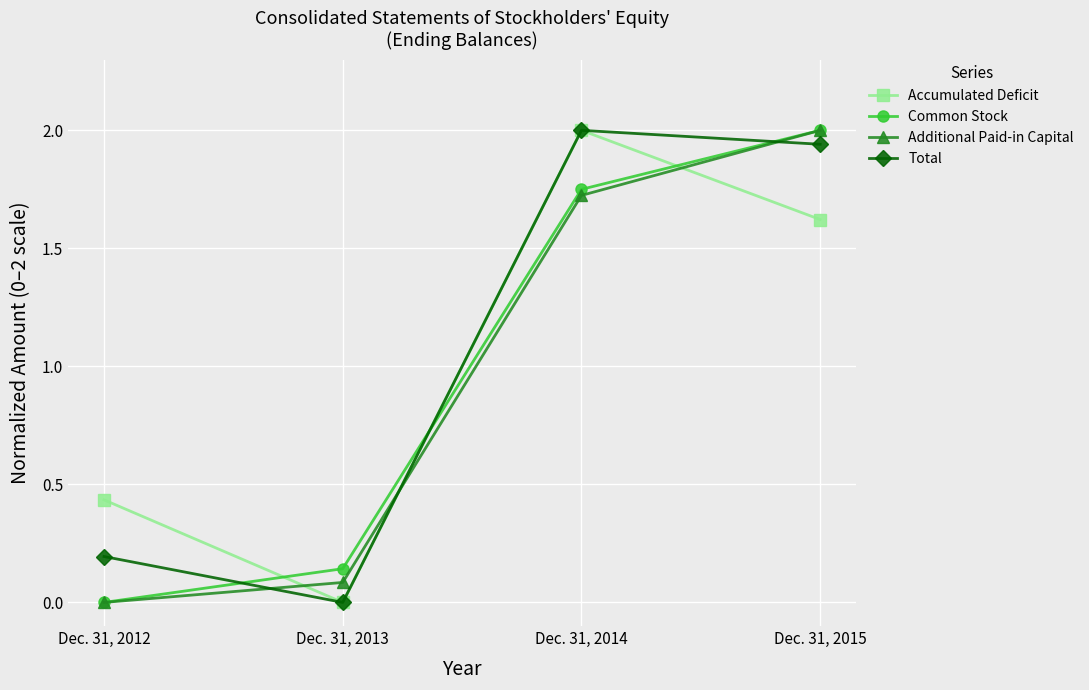

What is the value of the Common Stock point at the 4th from the left?

2.0